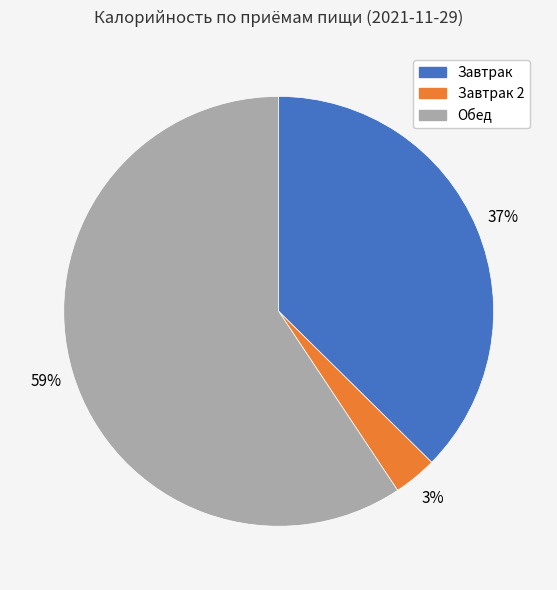

What percentage is the Завтрак 2 slice, to the nearest percent?

3%